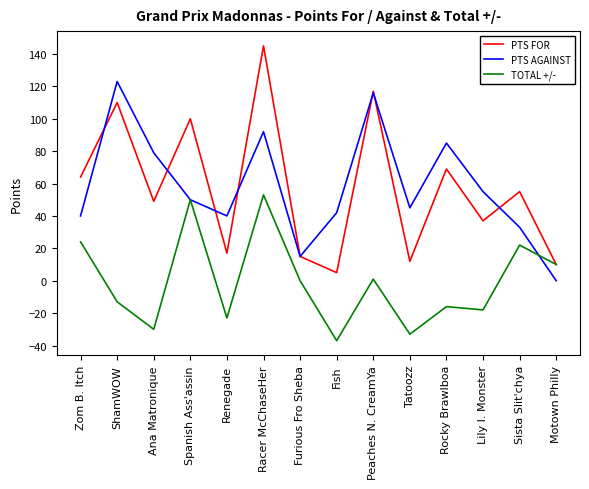

What are all the series names shown in the legend?

PTS FOR, PTS AGAINST, TOTAL +/-